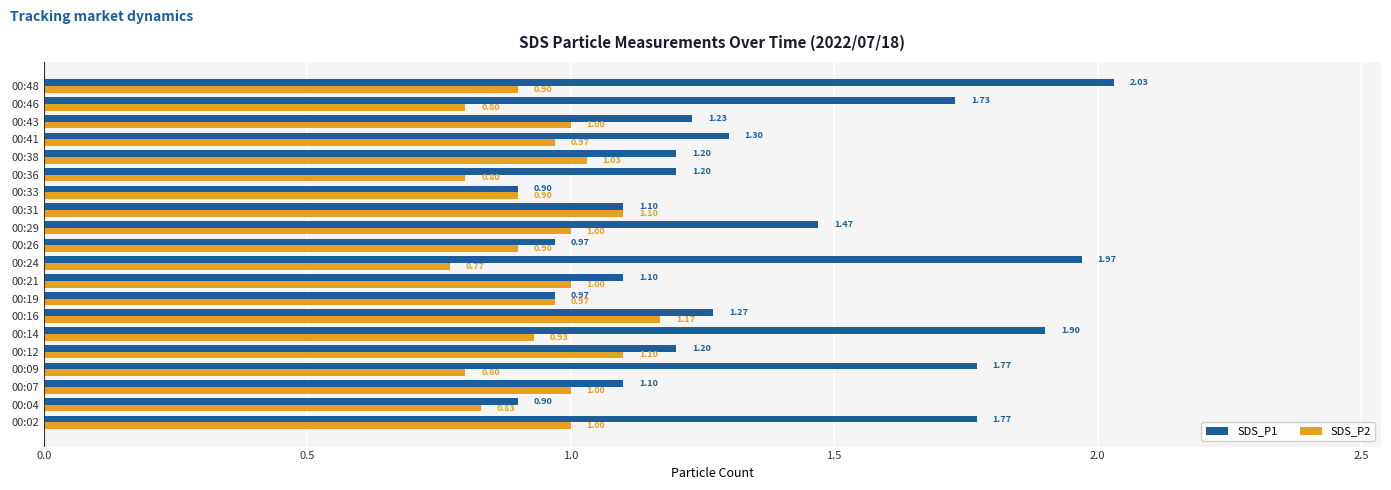

At which category does the chart reach its peak across all series?

00:48